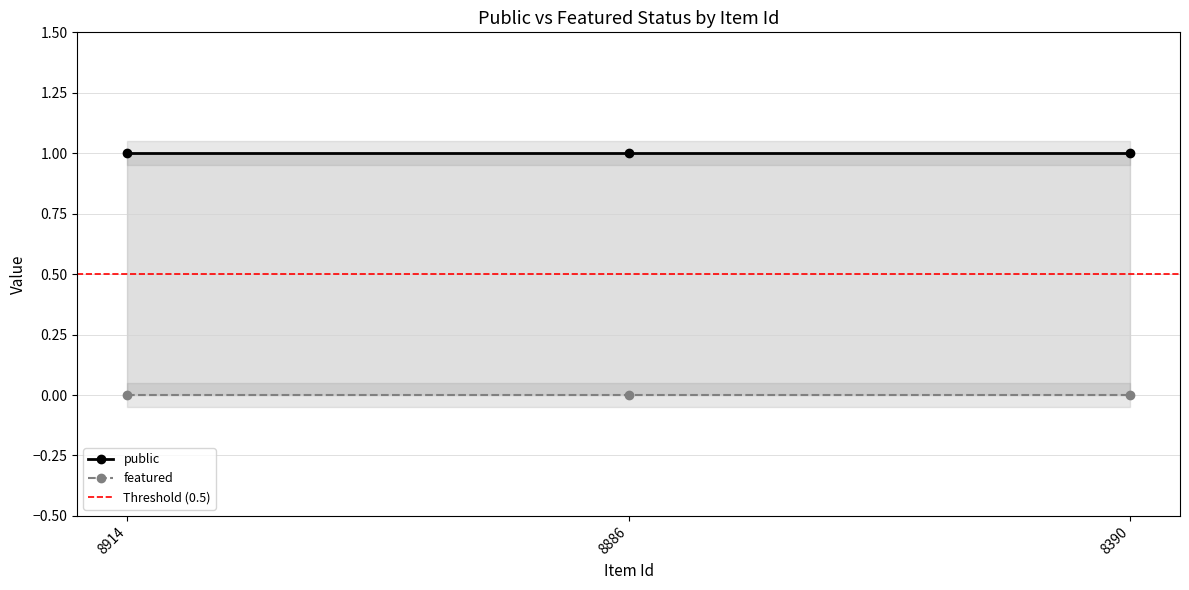

Which category has the highest value across all series?

8914